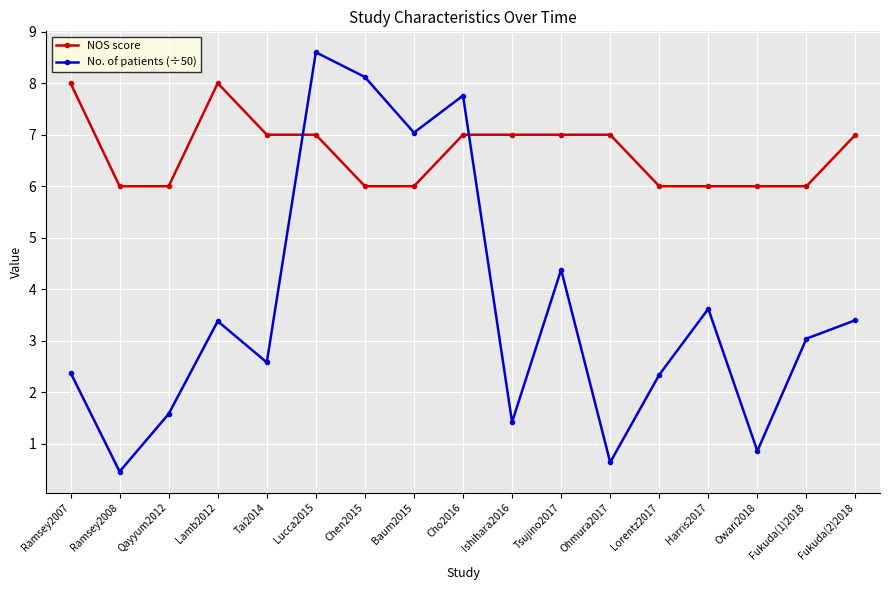

Which series changed the most between Qayyum2012 and Lamb2012?

NOS score